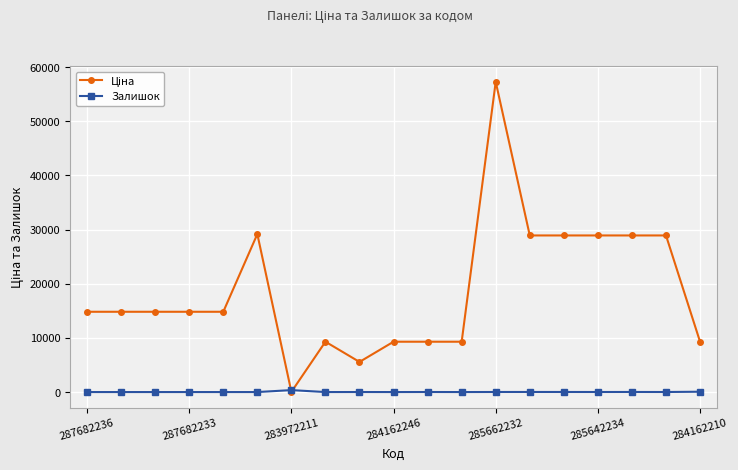

At how many categories does at least one series exceed 15658?

7